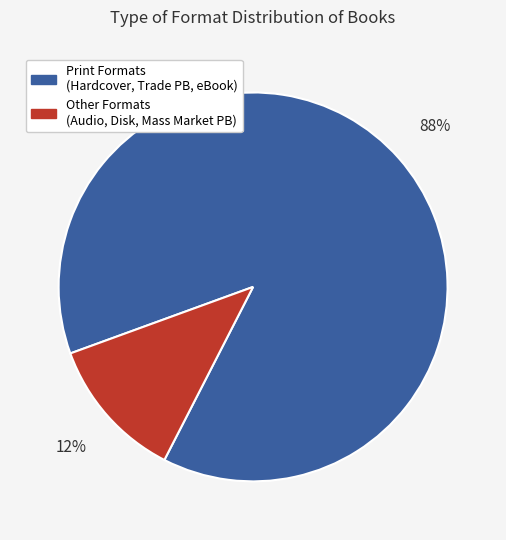

Is there a majority slice in this chart?

Yes